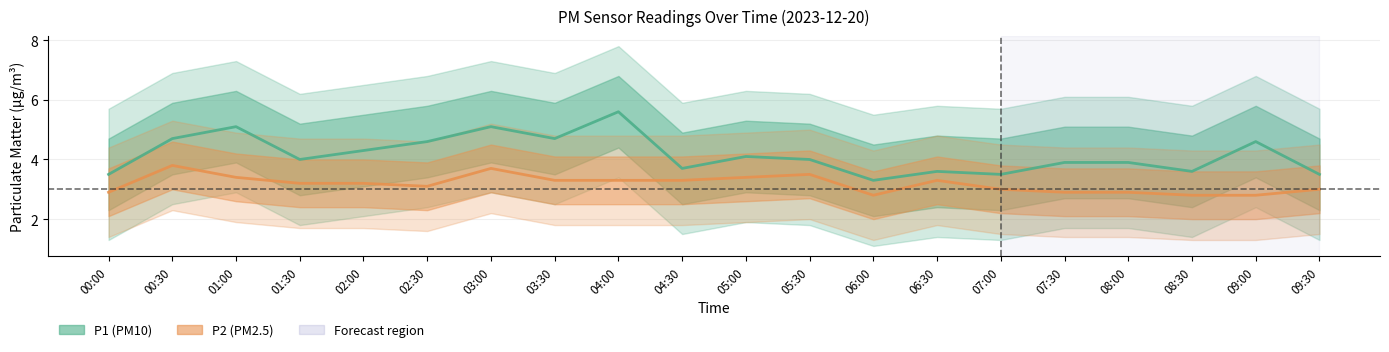

Which series has the largest total across all categories?

P1